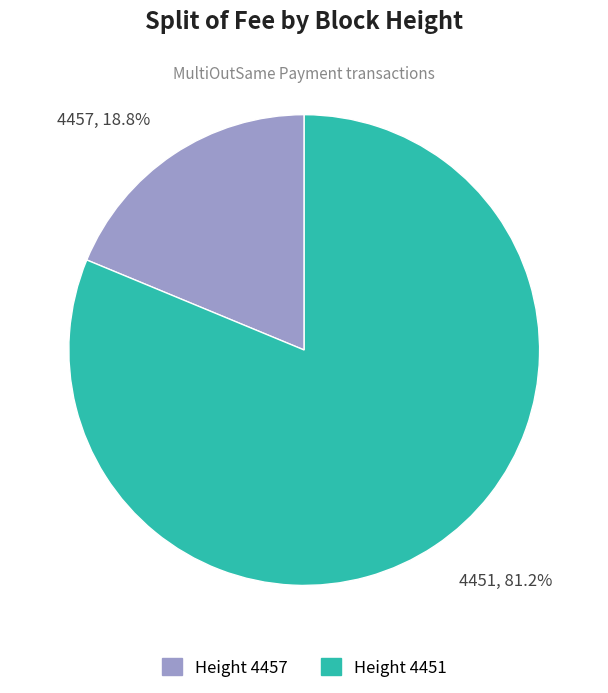

Do 4457 and 4451 together represent more than half of the pie?

Yes